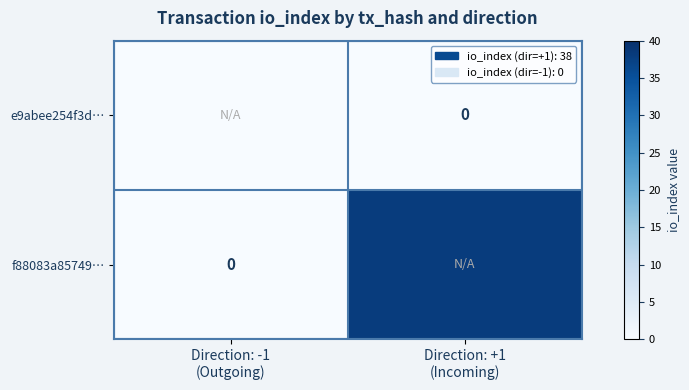

Rank the series at Direction: +1 (Incoming) from highest to lowest value.

f88083a85749…, e9abee254f3d…